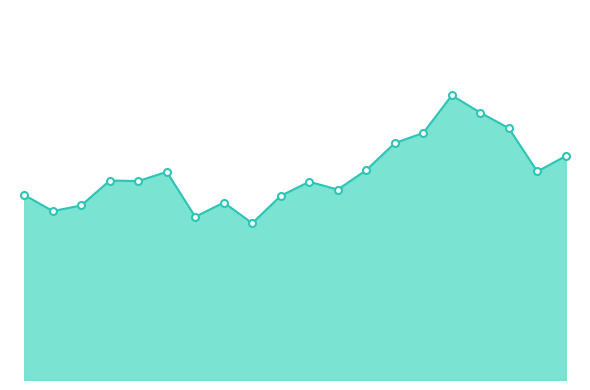

What is the label of the 16th point from the right?

2025-06-27